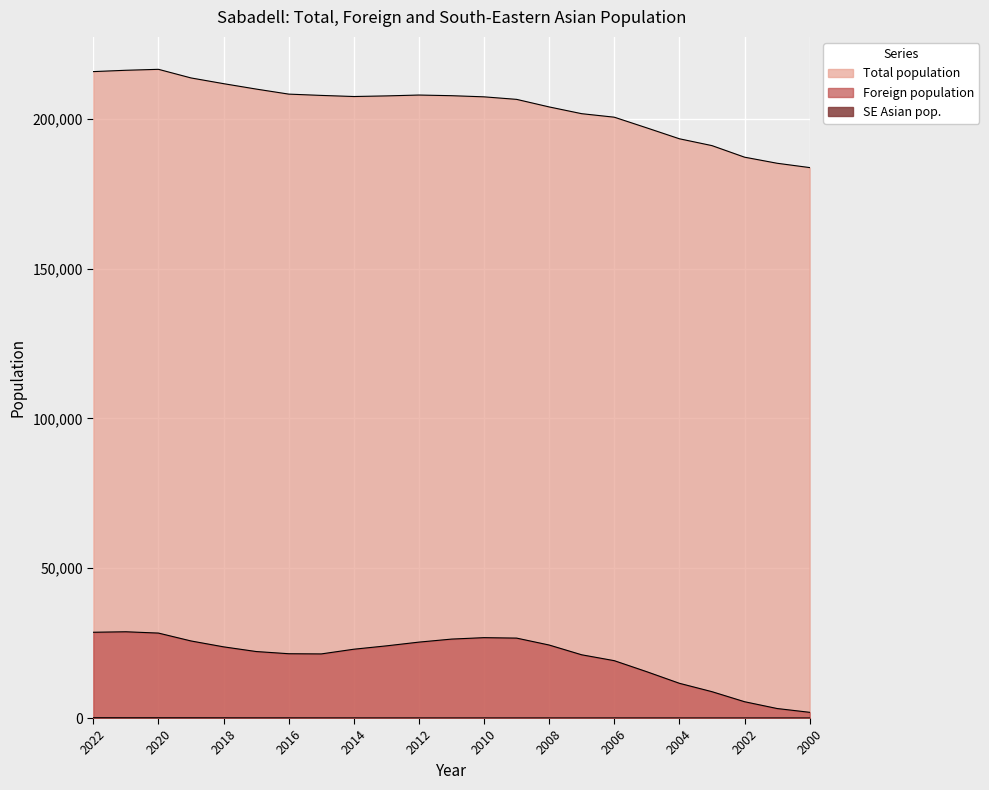

How many interior local peaks does the Foreign population series have?

2